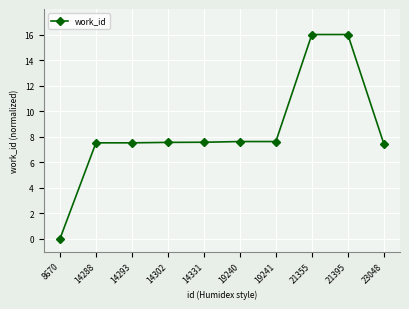

What is the average value?

8.5